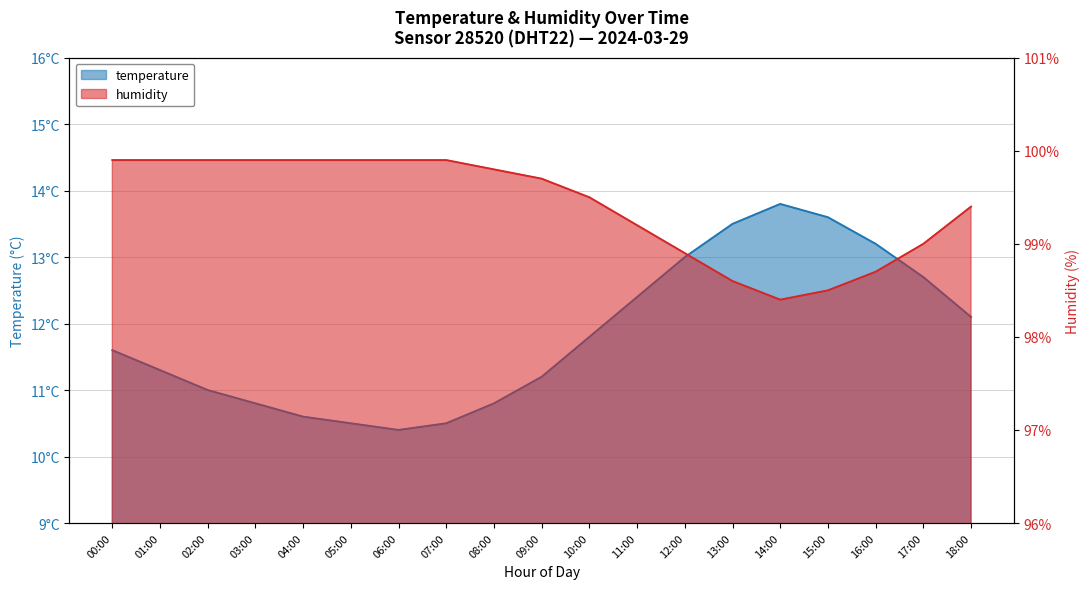

Between 08:00 and 04:00, which is larger?

08:00